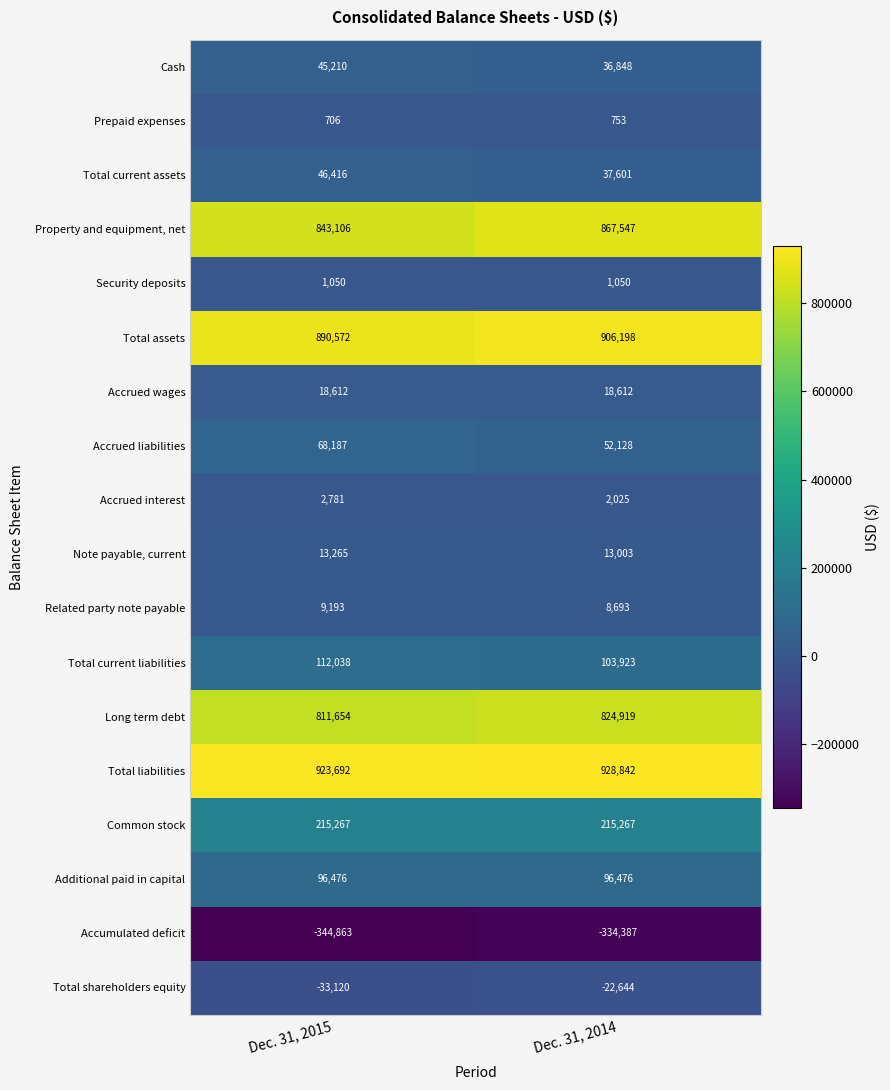

The Additional paid in capital series shows 61115 at Dec. 31, 2015. True or false?

False